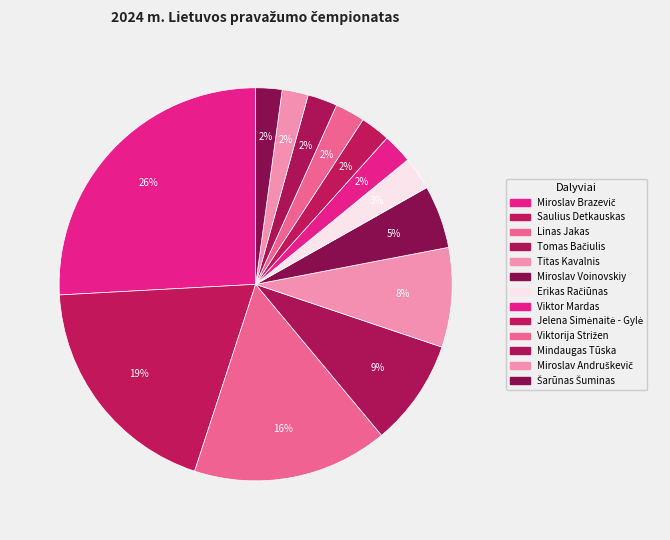

Is it true that Šarūnas Šuminas is 14% of the pie?

False